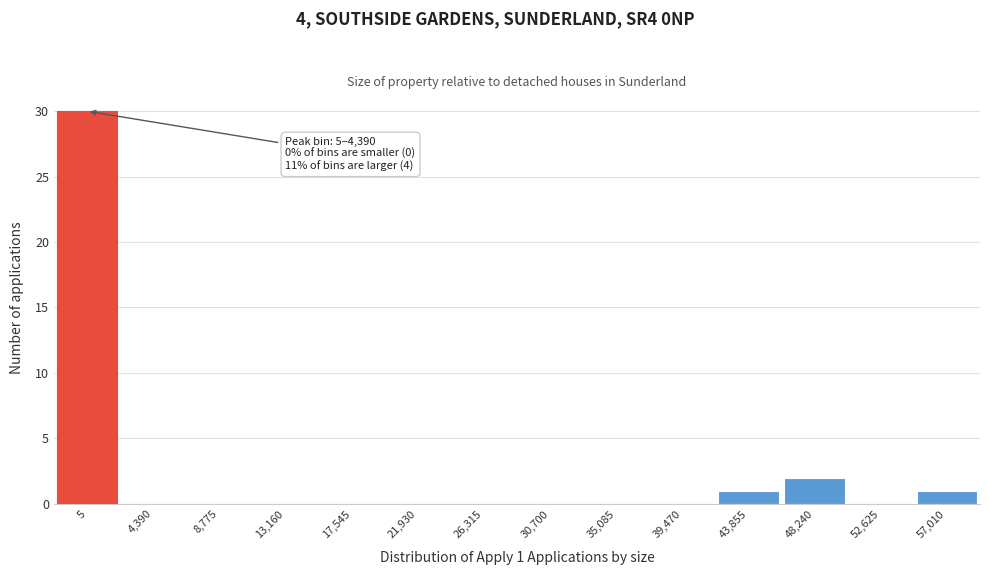

Reading left to right, transcribe all the data shown in this chart.

5=30	4,390=0	8,775=0	13,160=0	17,545=0	21,930=0	26,315=0	30,700=0	35,085=0	39,470=0	43,855=1	48,240=2	52,625=0	57,010=1